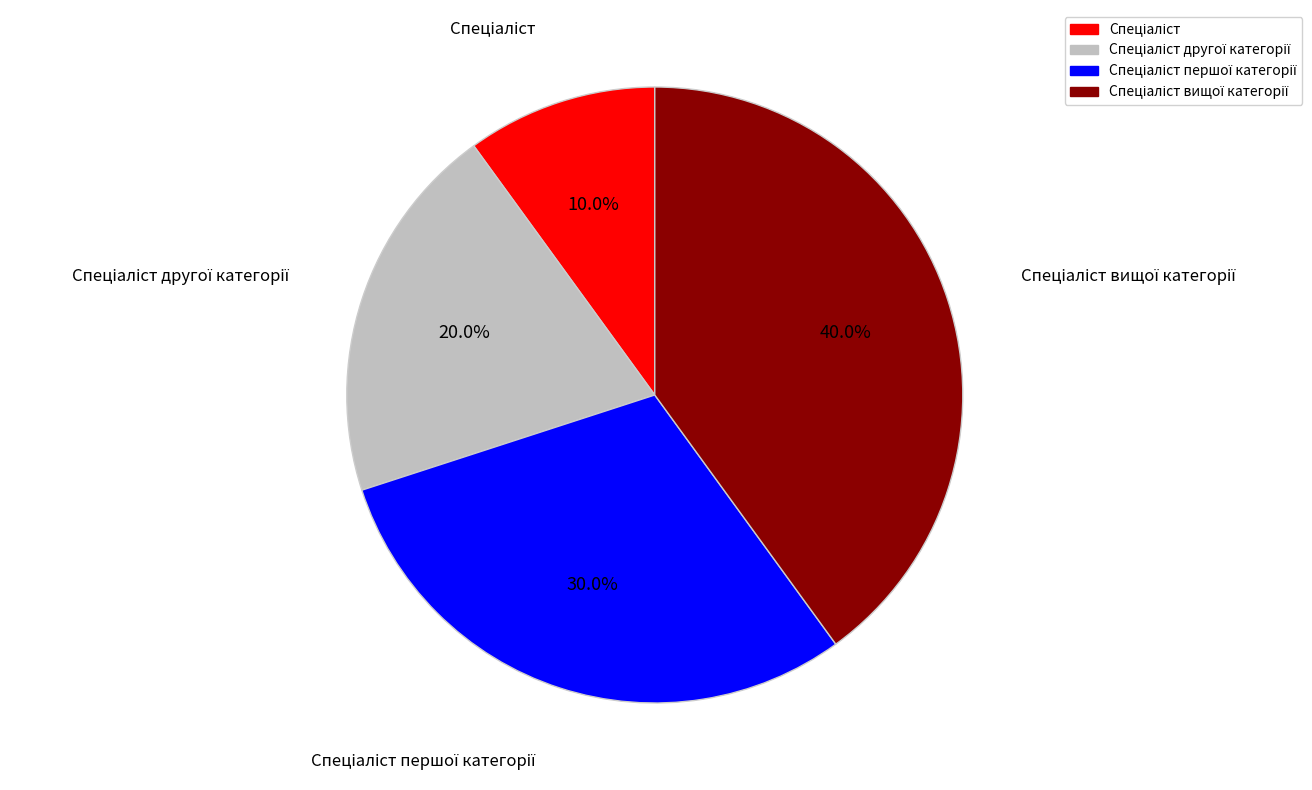

Is there a majority slice in this chart?

No